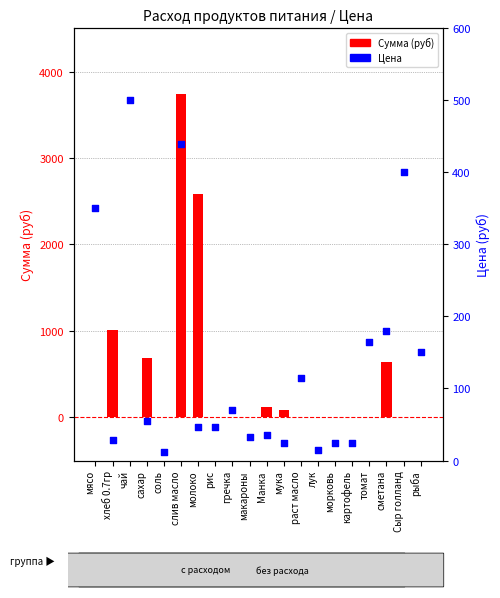

Is the value of Сумма (руб) at сахар greater than the value of Цена at лук?

Yes